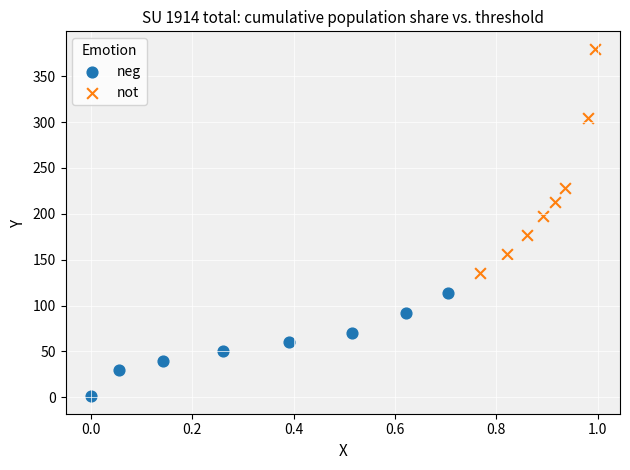

Which series has the largest Y range (max minus min)?

not